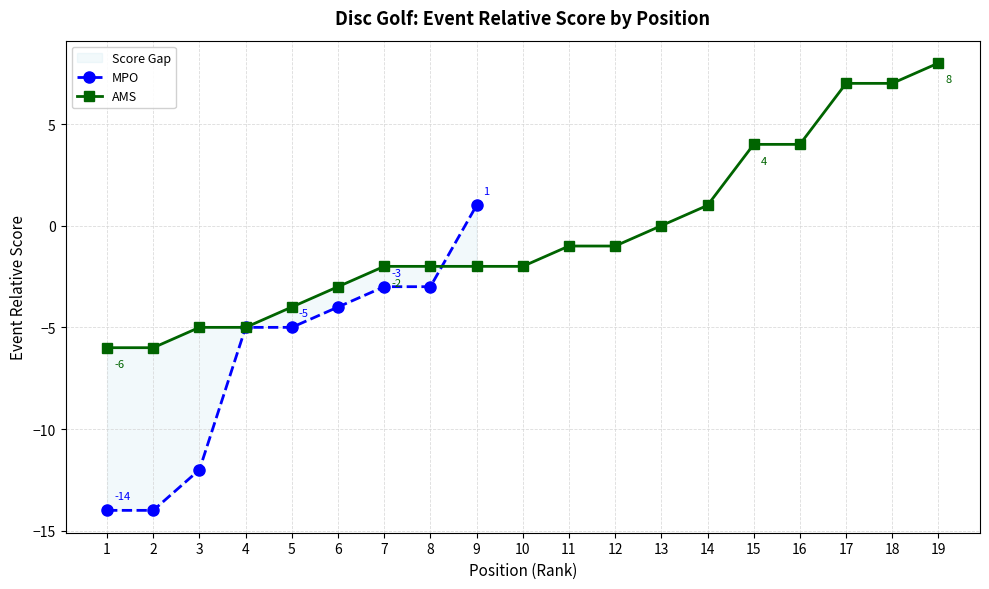

Which category has the highest value across all series?

19